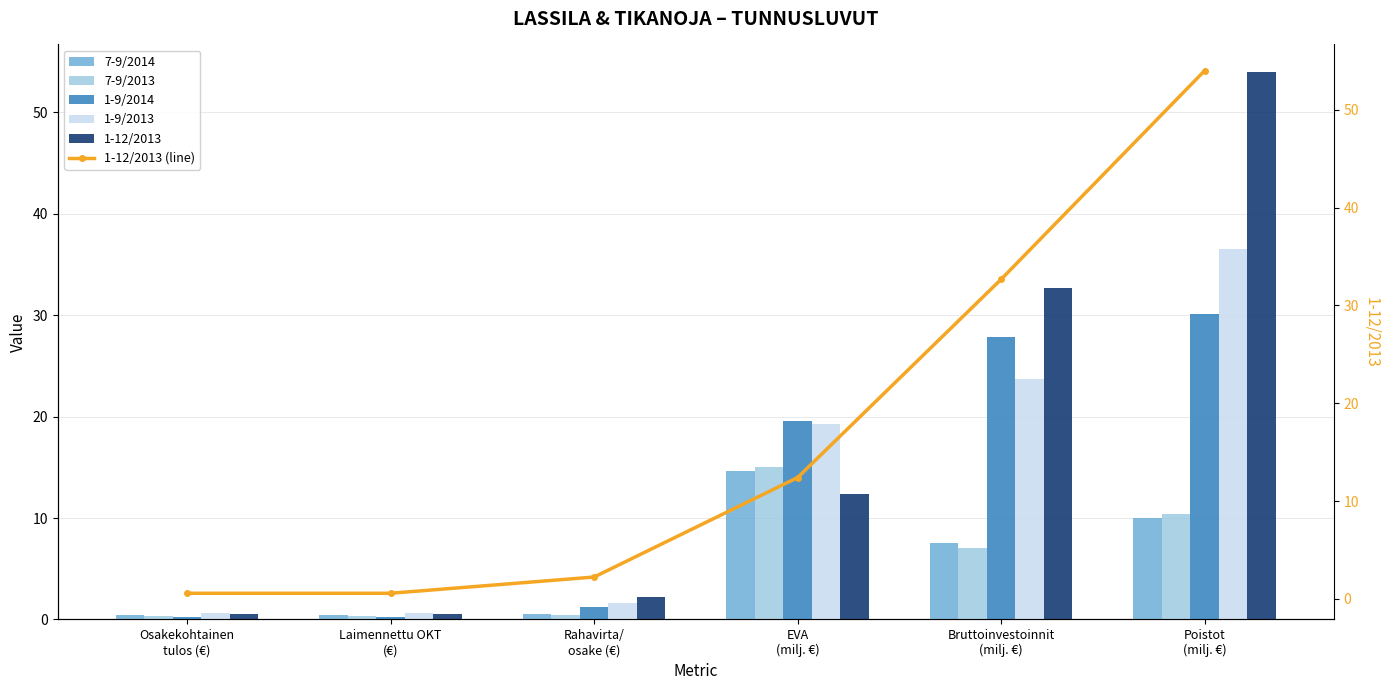

Which series has the largest total across all categories?

1-12/2013